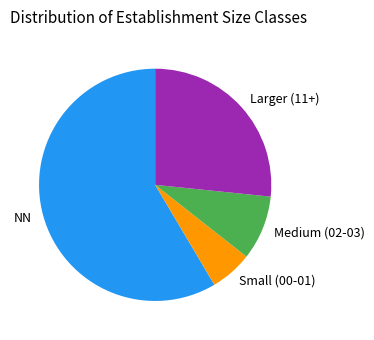

How many slices are in this pie chart?

4